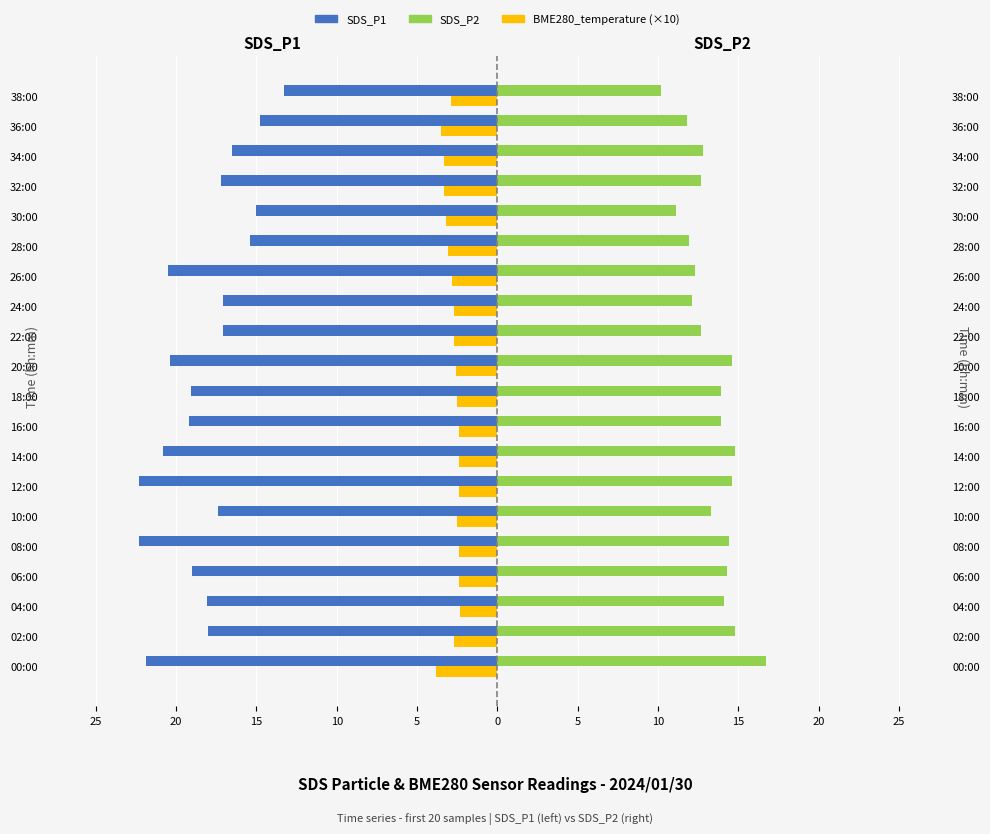

How many groups of bars are there?

20